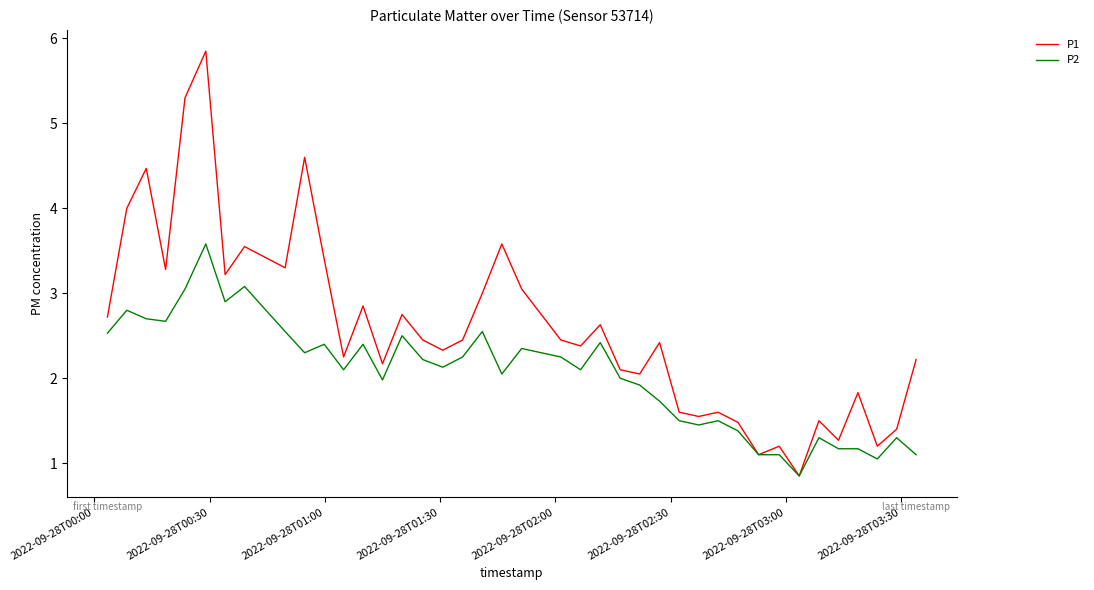

Rank the series by their average value, from lowest to highest.

P2, P1